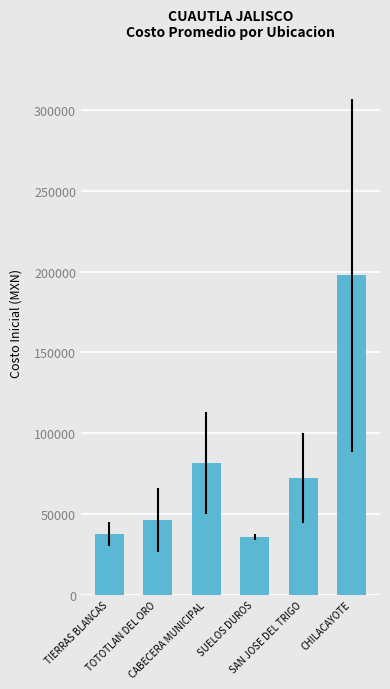

What is the value of the 6th bar from the left?

197775.0